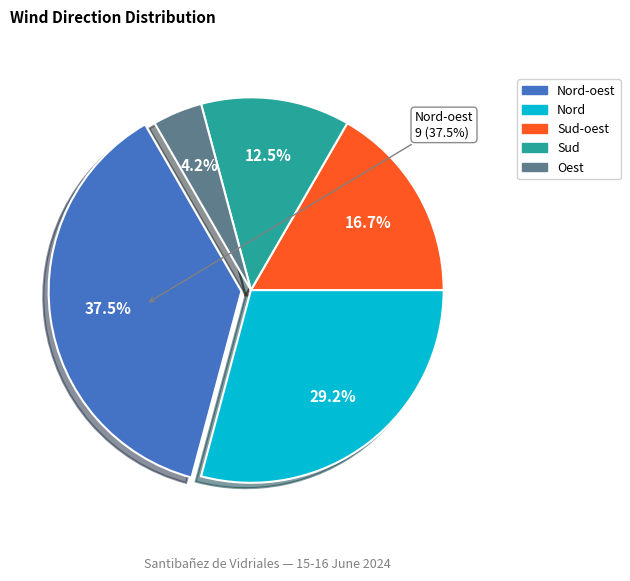

To the nearest percent, what is the difference between the Sud and Nord slice percentages?

17%